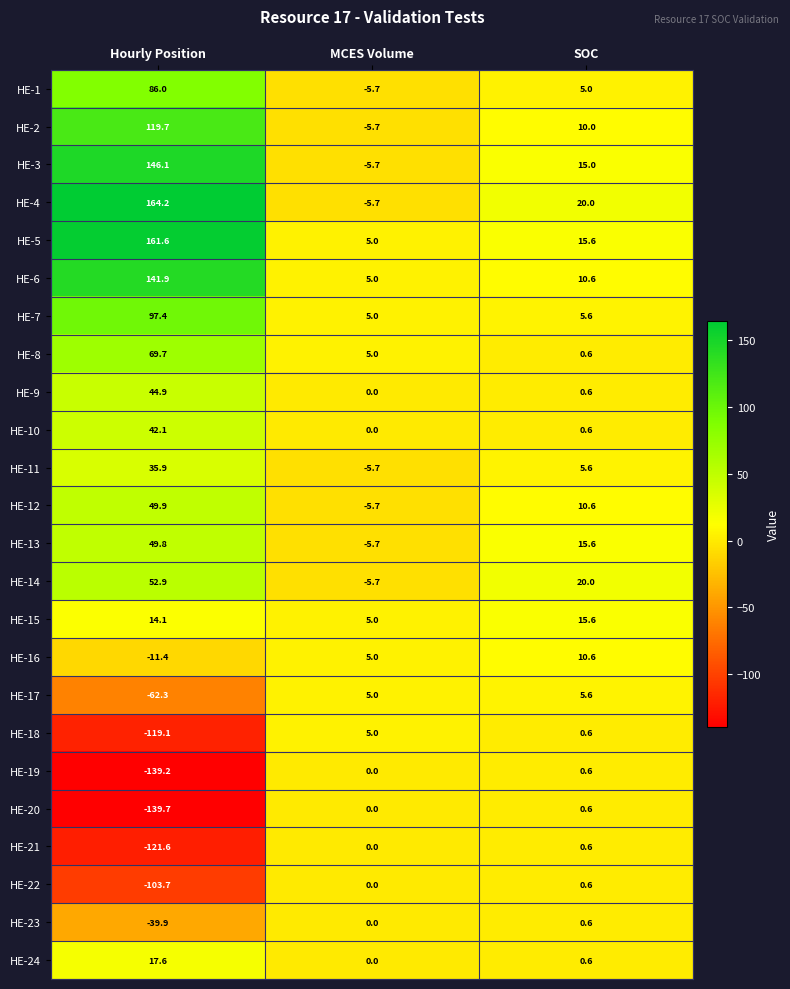

Is it true that HE-23 equals -39.9 at Hourly Position?

True